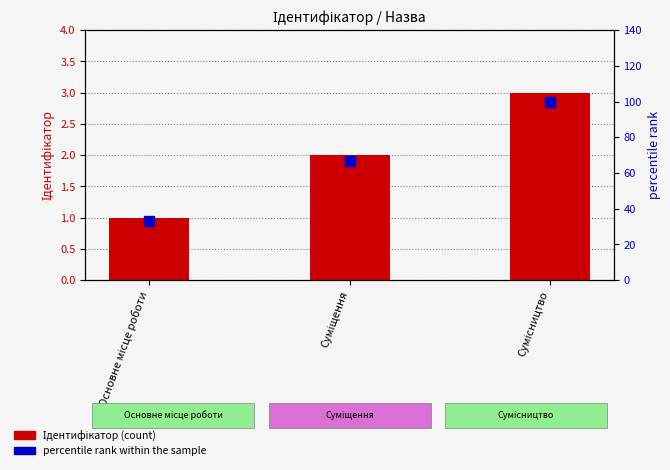

What are all the series names shown in the legend?

Ідентифікатор, percentile rank within the sample